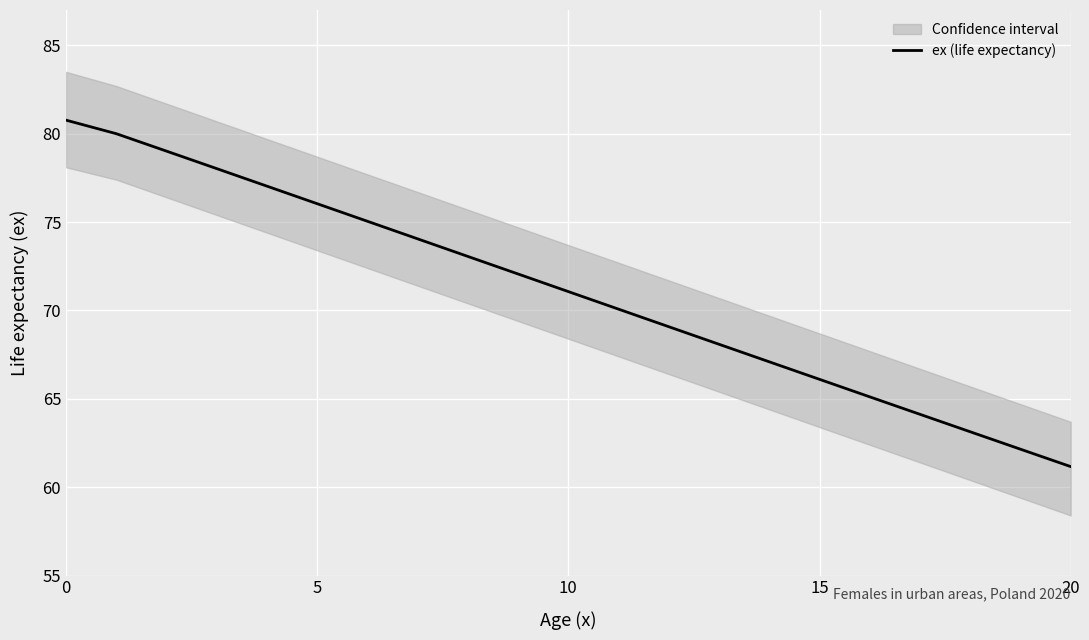

Reading right to left, transcribe all the data shown in this chart.

61.2	62.2	63.1	64.1	65.1	66.1	67.1	68.1	69.1	70.1	71.1	72.1	73.1	74.1	75.0	76.0	77.0	78.0	79.0	80.0	80.8